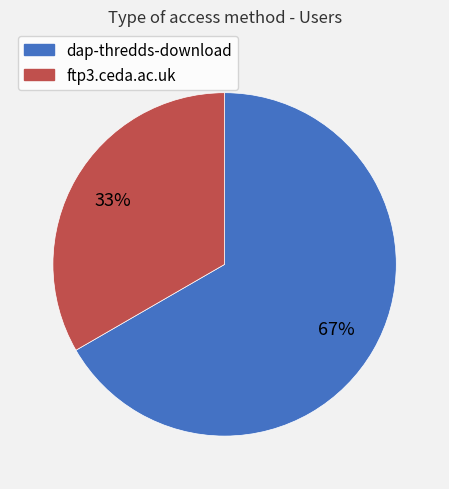

Do ftp3.ceda.ac.uk and dap-thredds-download together represent more than half of the pie?

Yes